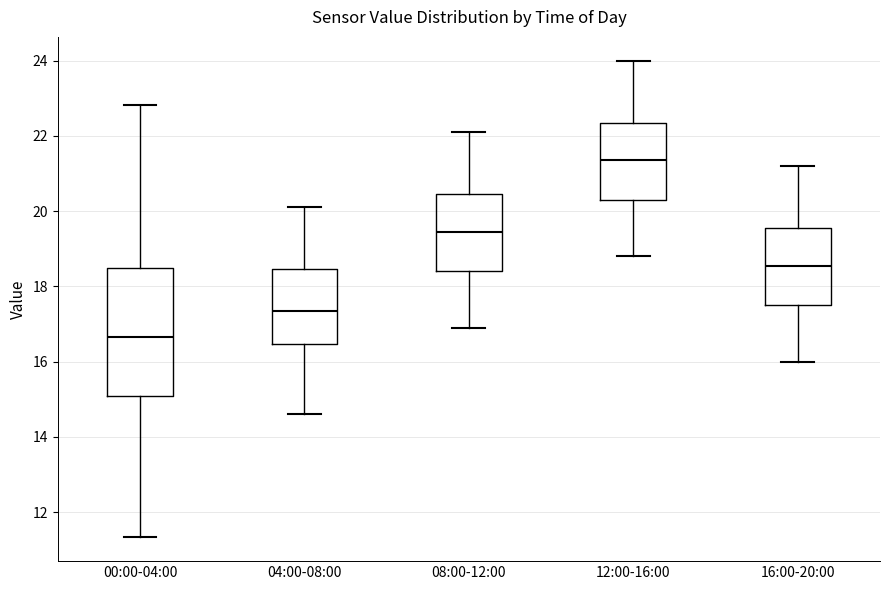

Comparing the boxes themselves (not the whiskers), which one is the tallest?

00:00-04:00